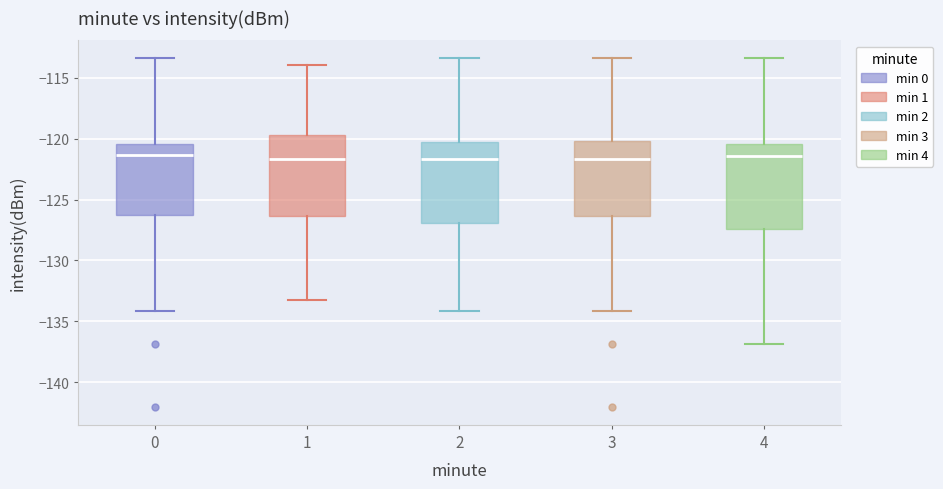

Where does the median line of the box at x = 3 sit on the y-axis? The values are not printed on the chart, so give them approximately, as read against the axis.

-121.5